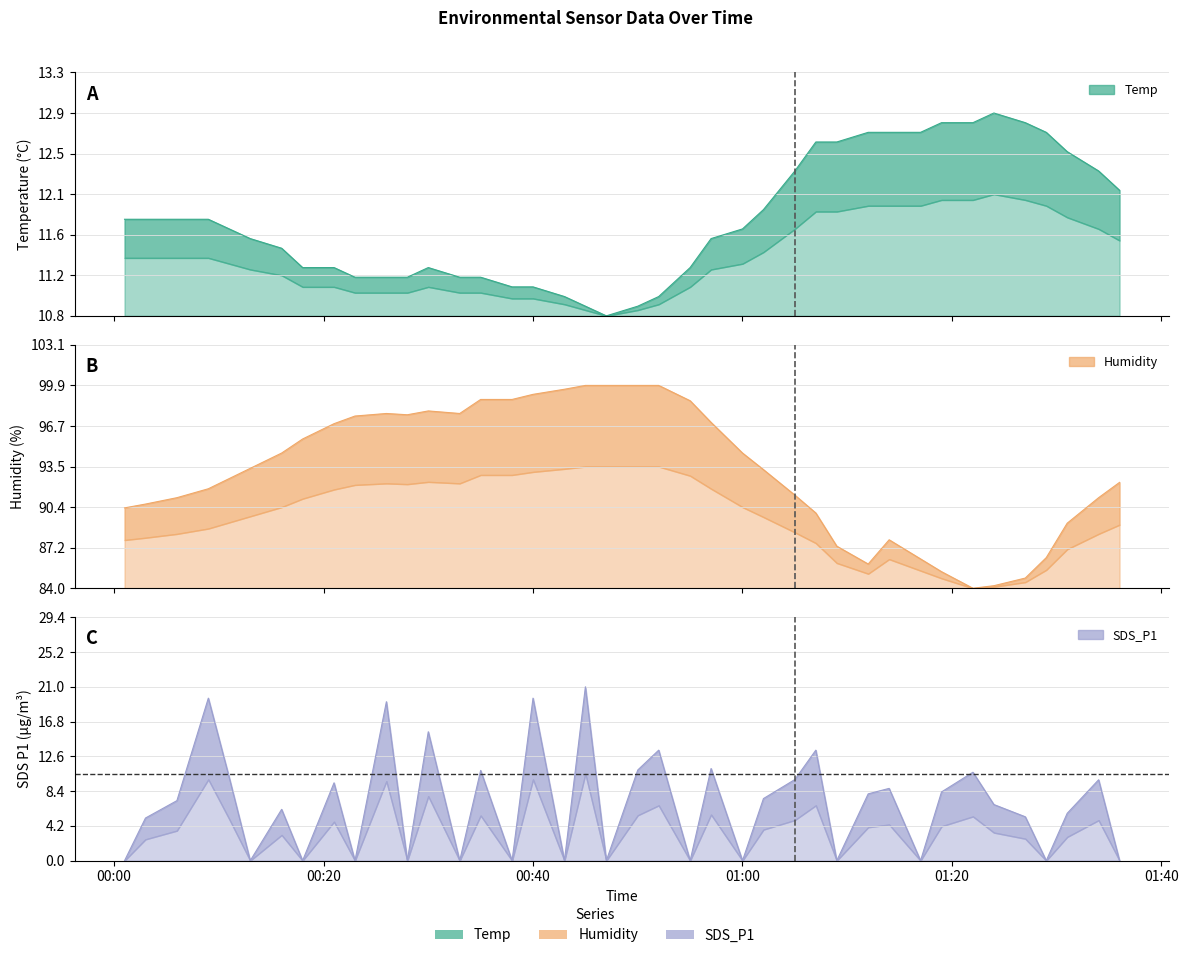

Where is the first local maximum for Humidity?

2023/04/24 00:26